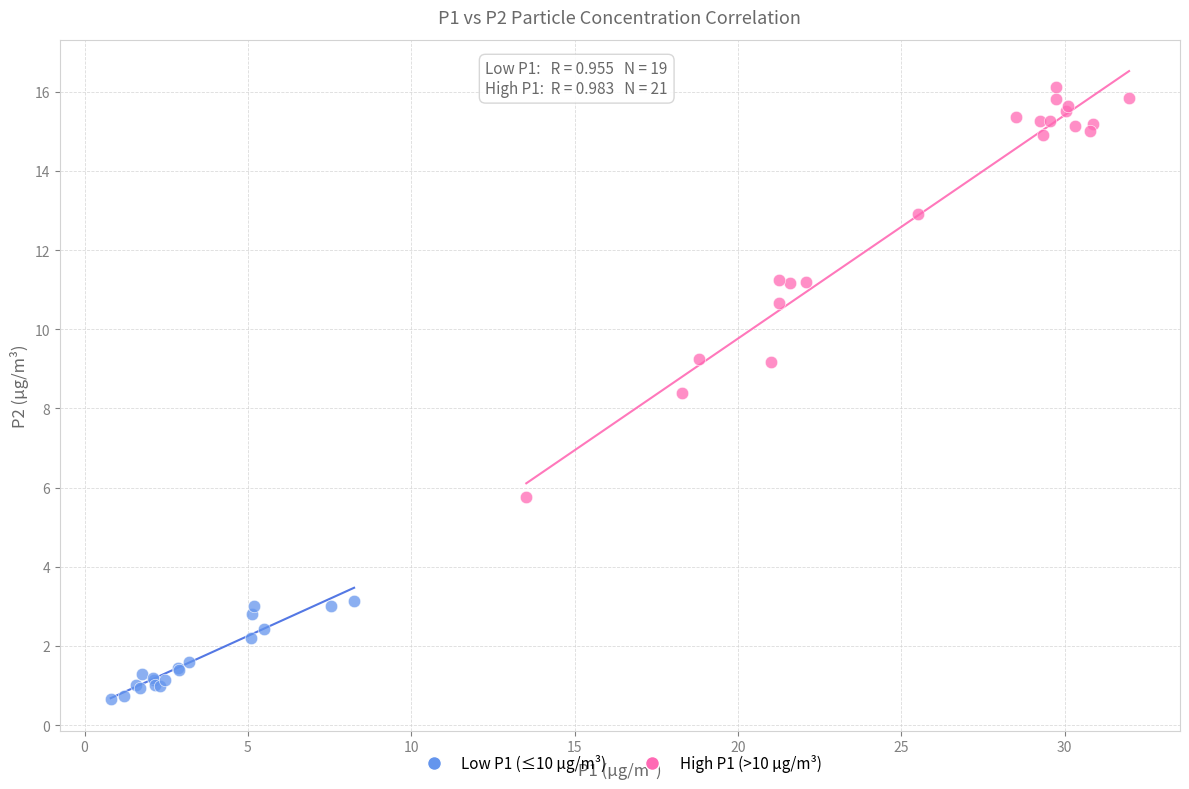

What are all the series names shown in the legend?

Low P1 (≤10 μg/m³), High P1 (>10 μg/m³)